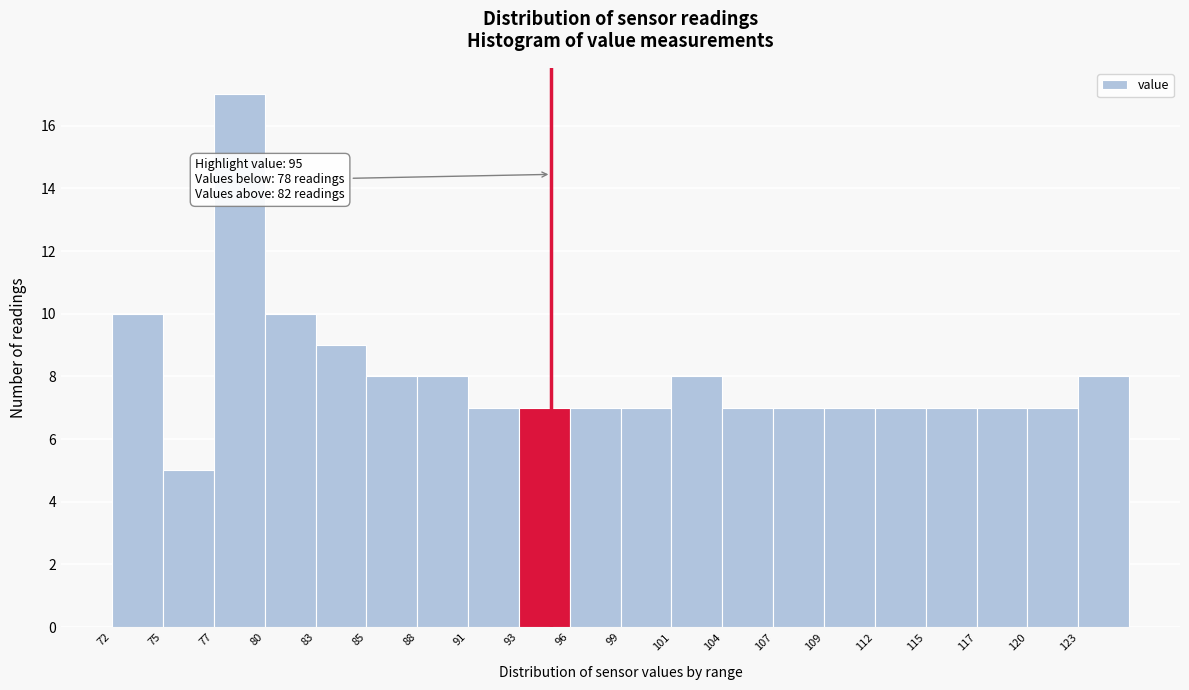

Over which range of the x-axis is the bar tallest?

77.0 to 80.0